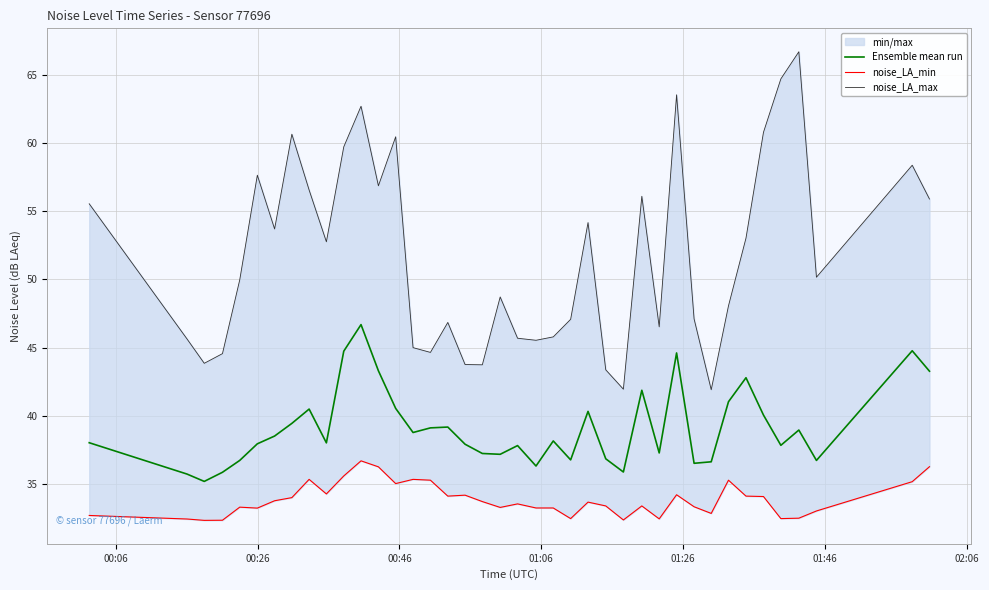

Reading left to right, what are all the values shown in this chart?

Ensemble mean run: 38.0	35.7	35.2	35.8	36.7	37.9	38.5	39.4	40.5	38.0	44.7	46.7	43.3	40.5	38.8	39.1	39.2	37.9	37.2	37.2	37.8	36.3	38.1	36.8	40.3	36.8	35.9	41.9	37.3	44.6	36.5	36.6	41.0	42.8	40.0	37.8	38.9	36.7	44.8	43.3
noise_LA_min: 32.7	32.4	32.3	32.3	33.3	33.2	33.8	34.0	35.3	34.2	35.6	36.7	36.2	35.0	35.3	35.3	34.1	34.2	33.7	33.3	33.5	33.2	33.2	32.4	33.6	33.4	32.3	33.4	32.4	34.2	33.3	32.8	35.3	34.1	34.1	32.4	32.5	33.0	35.1	36.2
noise_LA_max: 55.5	45.6	43.8	44.5	50.0	57.6	53.7	60.7	56.6	52.8	59.7	62.7	56.9	60.5	45.0	44.6	46.8	43.8	43.7	48.7	45.7	45.5	45.8	47.1	54.2	43.4	41.9	56.1	46.5	63.5	47.1	41.9	48.1	53.0	60.8	64.7	66.7	50.2	58.4	55.9